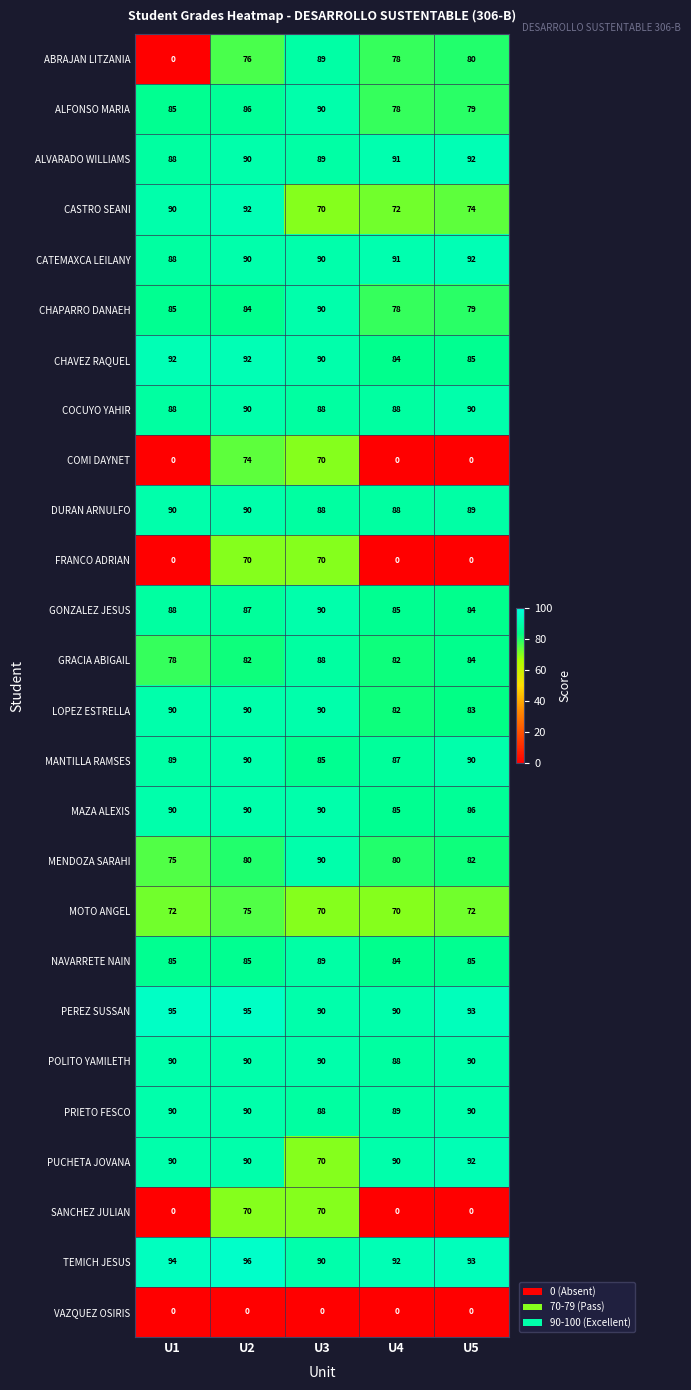

What is the difference between the maximum and minimum values in the CASTRO SEANI series?

22